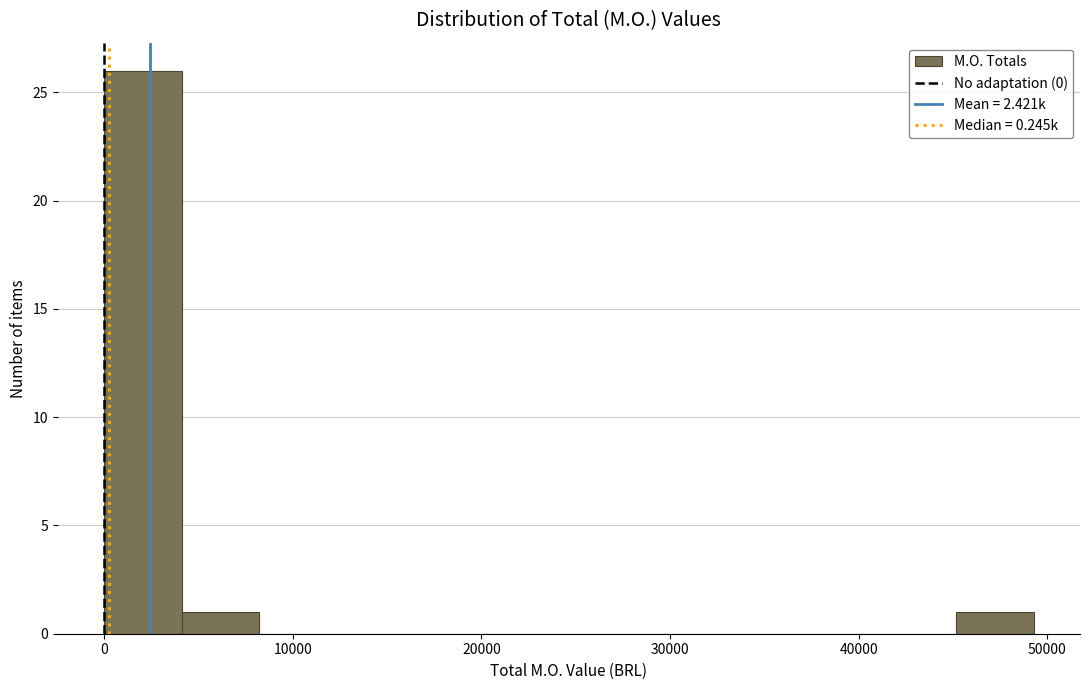

What is the height of the bar covering 0 to 4000 on the x-axis? Neither the bar edges nor the heights are printed on the chart, so give them approximately, as read against the axes.

26